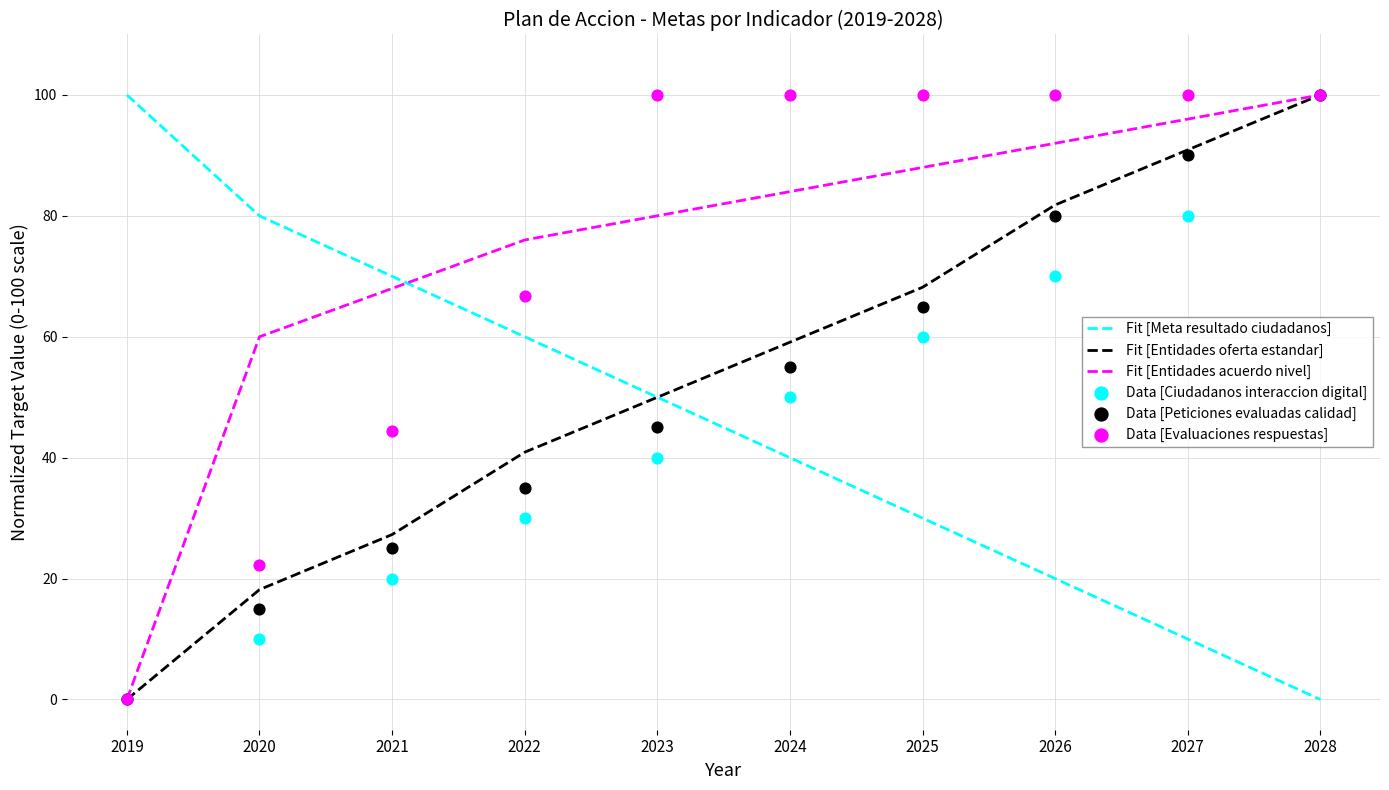

Which series reaches the minimum Y coordinate?

Fit [Meta resultado ciudadanos]